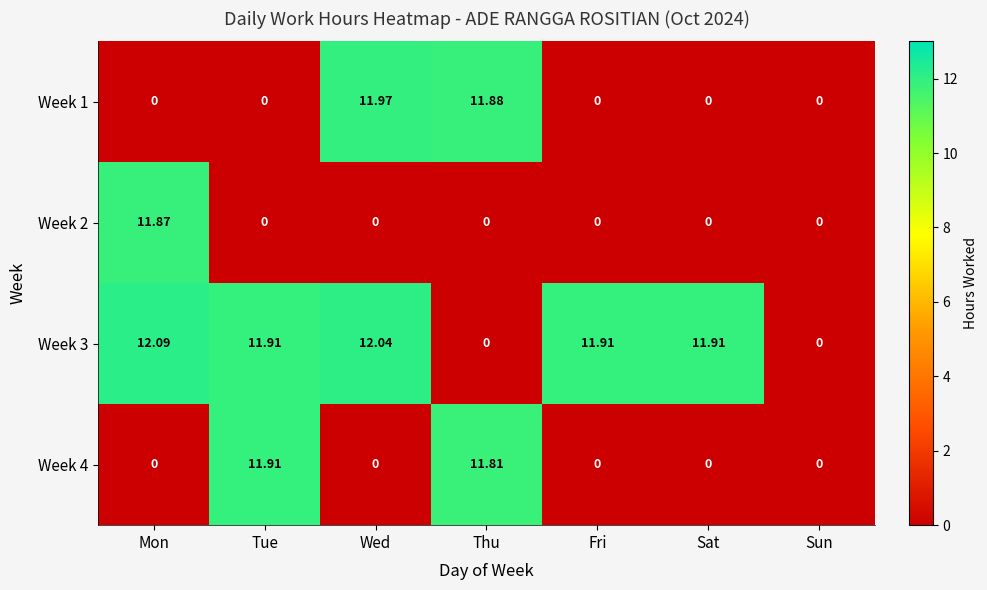

Which label corresponds to the largest value in the chart?

Mon